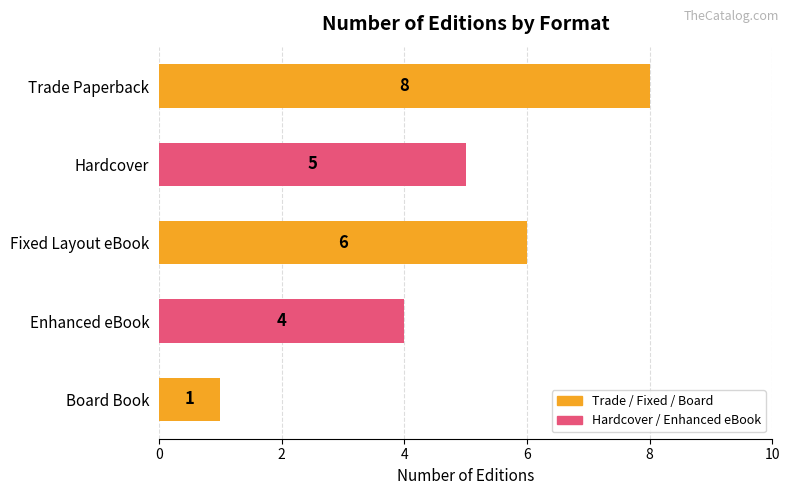

Which category has the lowest value across all series?

Board Book